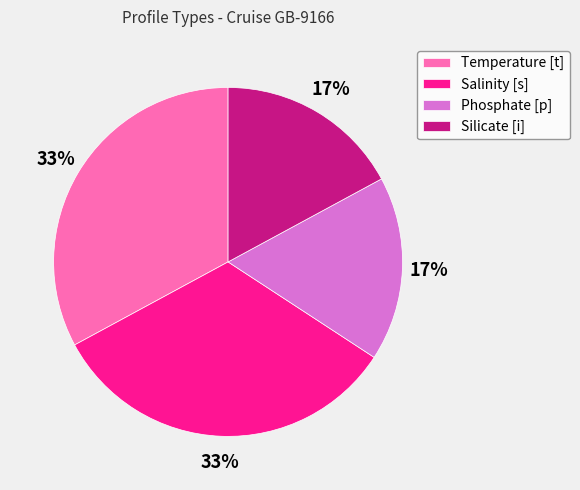

Is Salinity [s] the majority of the pie?

No